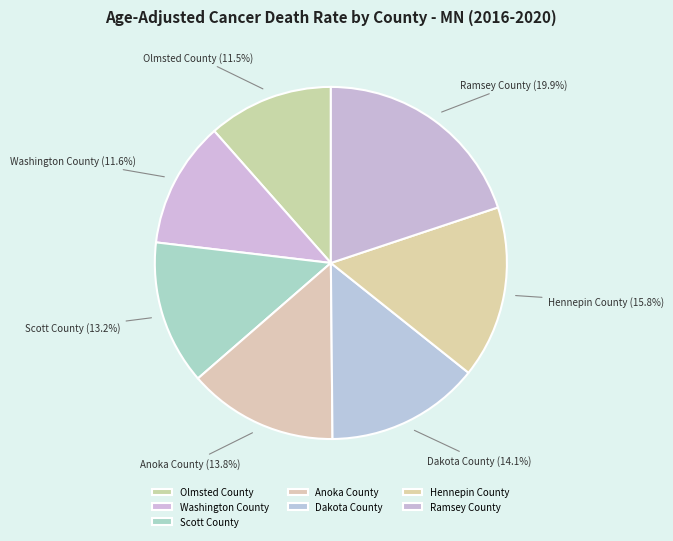

What percentage is the Washington County slice, to the nearest percent?

12%